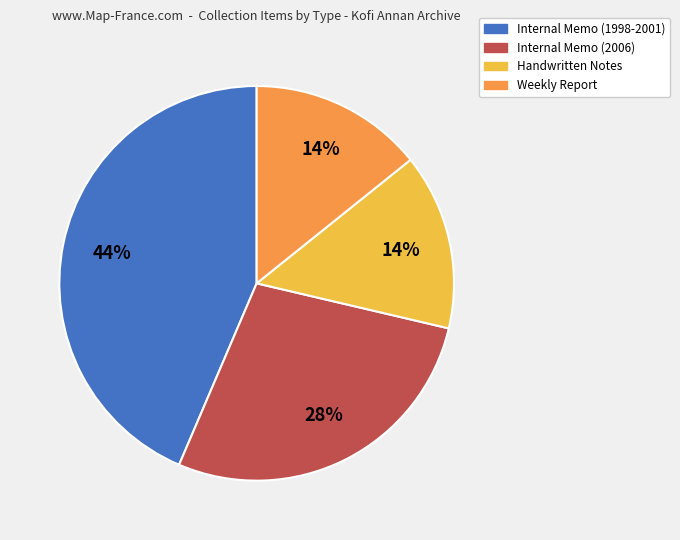

Count the number of slices in the pie.

4